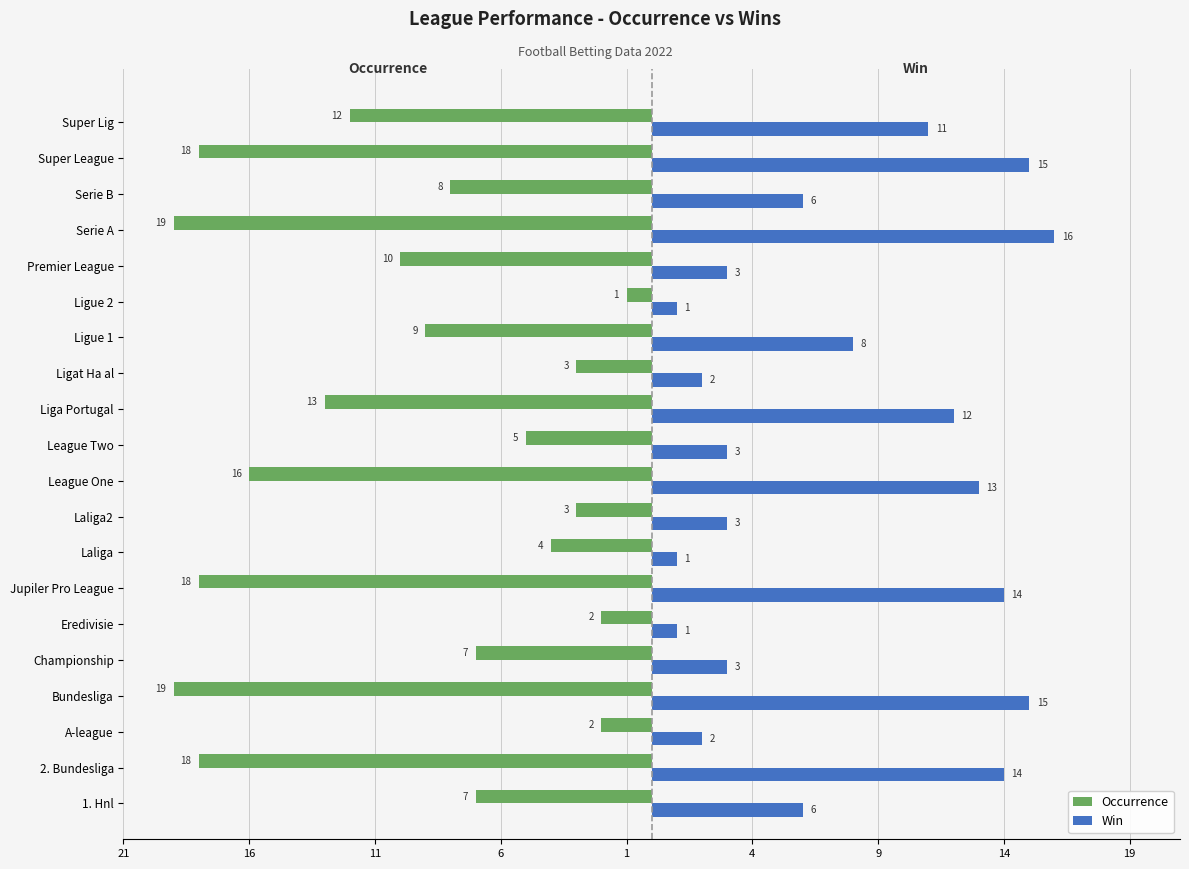

Which series has the widest spread of values?

Occurrence